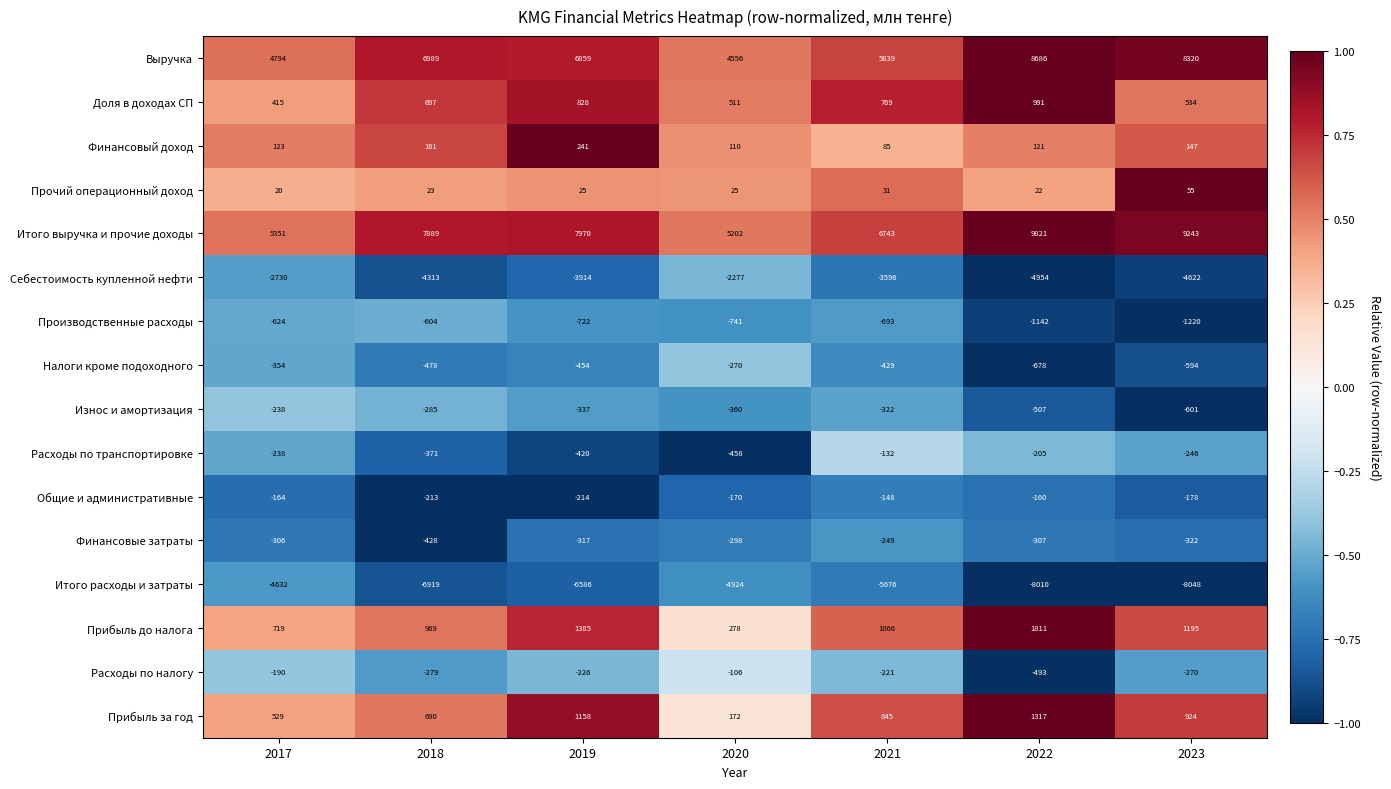

Rank the series at 2018 from highest to lowest value.

Итого выручка и прочие доходы, Выручка, Прибыль до налога, Доля в доходах СП, Прибыль за год, Финансовый доход, Прочий операционный доход, Общие и административные, Расходы по налогу, Износ и амортизация, Расходы по транспортировке, Финансовые затраты, Налоги кроме подоходного, Производственные расходы, Себестоимость купленной нефти, Итого расходы и затраты